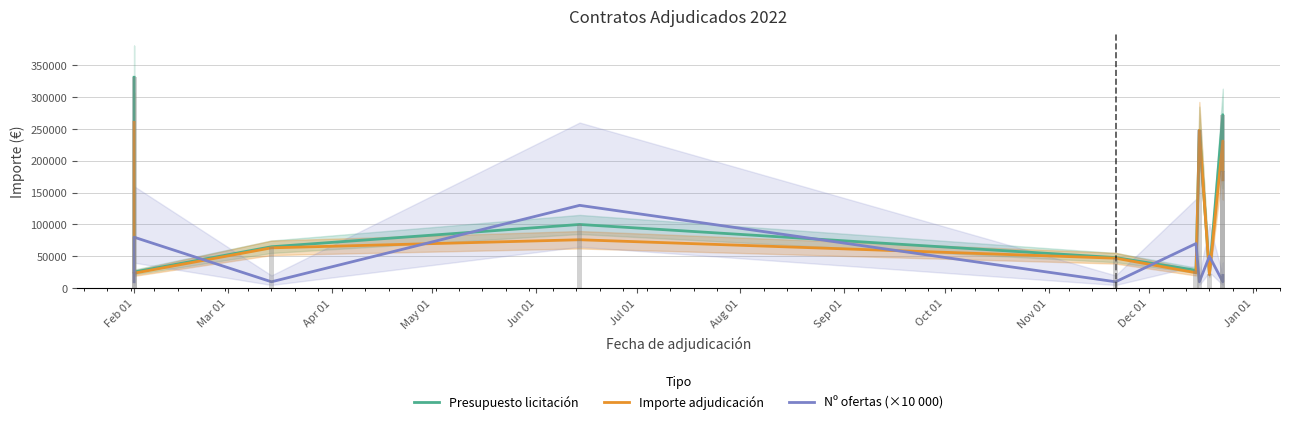

Count the number of categories in the chart.

10